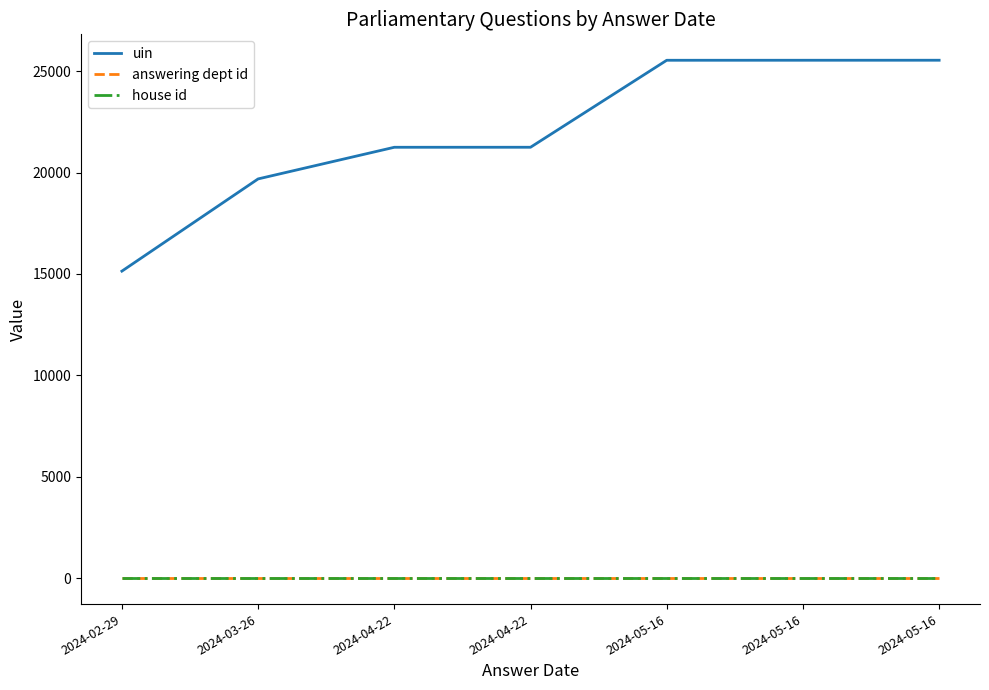

Reading left to right, list all the values displayed in this chart.

uin: 15138	19684	21244	21245	25533	25534	25535
answering dept id: 27	27	27	27	27	27	27
house id: 1	1	1	1	1	1	1